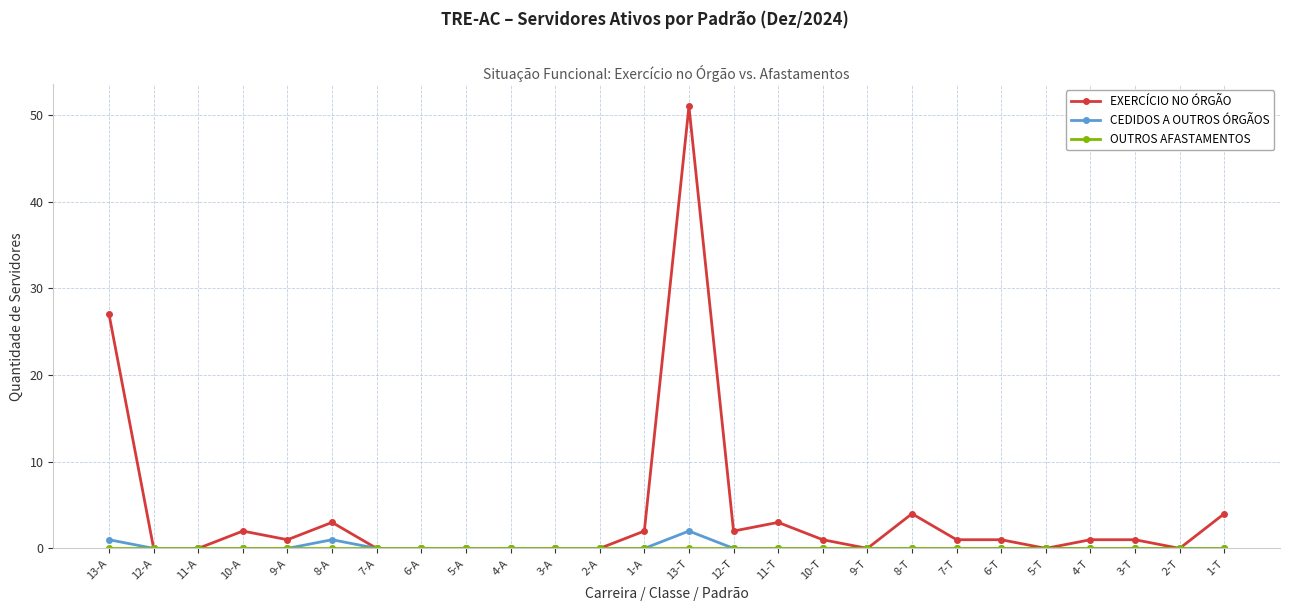

What is the sum of the EXERCÍCIO NO ÓRGÃO values at 11-A and 1-A?

2